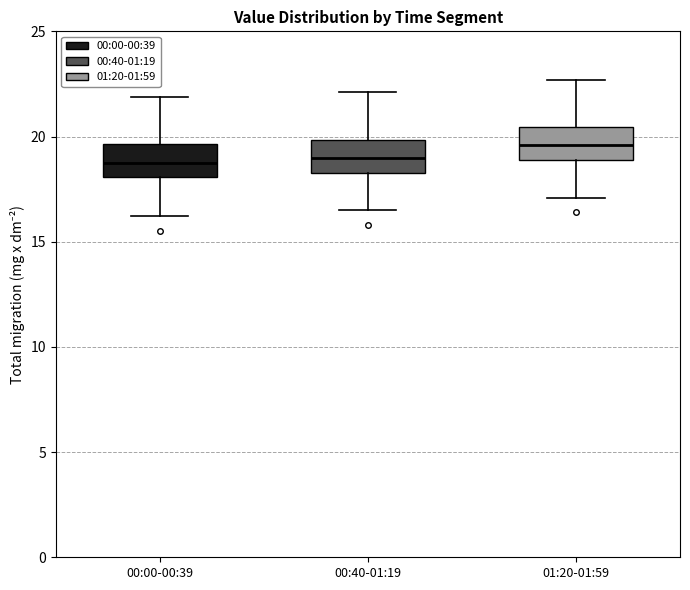

Reading left to right, read every box against the y-axis: the position of its median line, the range the box covers, and the ends of its whiskers. The values are not printed on the chart, so give them approximately, as read against the axis.

00:00-00:39: median 19.0, box 18.0 to 19.5, whiskers 16.0 to 22.0
00:40-01:19: median 19.0, box 18.5 to 20.0, whiskers 16.5 to 22.0
01:20-01:59: median 19.5, box 19.0 to 20.5, whiskers 17.0 to 22.5